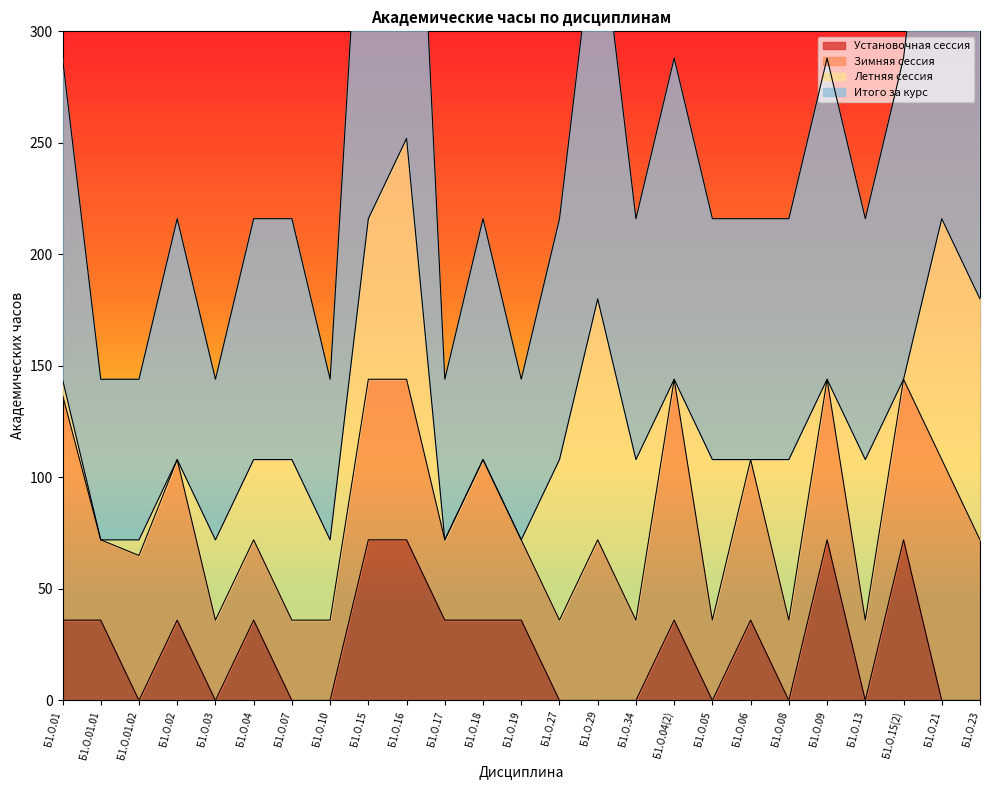

List the labels in order of Установочная сессия value, smallest first.

Б1.О.01.02, Б1.О.03, Б1.О.07, Б1.О.10, Б1.О.27, Б1.О.29, Б1.О.34, Б1.О.05, Б1.О.08, Б1.О.13, Б1.О.21, Б1.О.23, Б1.О.01, Б1.О.01.01, Б1.О.02, Б1.О.04, Б1.О.17, Б1.О.18, Б1.О.19, Б1.О.04(2), Б1.О.06, Б1.О.15, Б1.О.16, Б1.О.09, Б1.О.15(2)